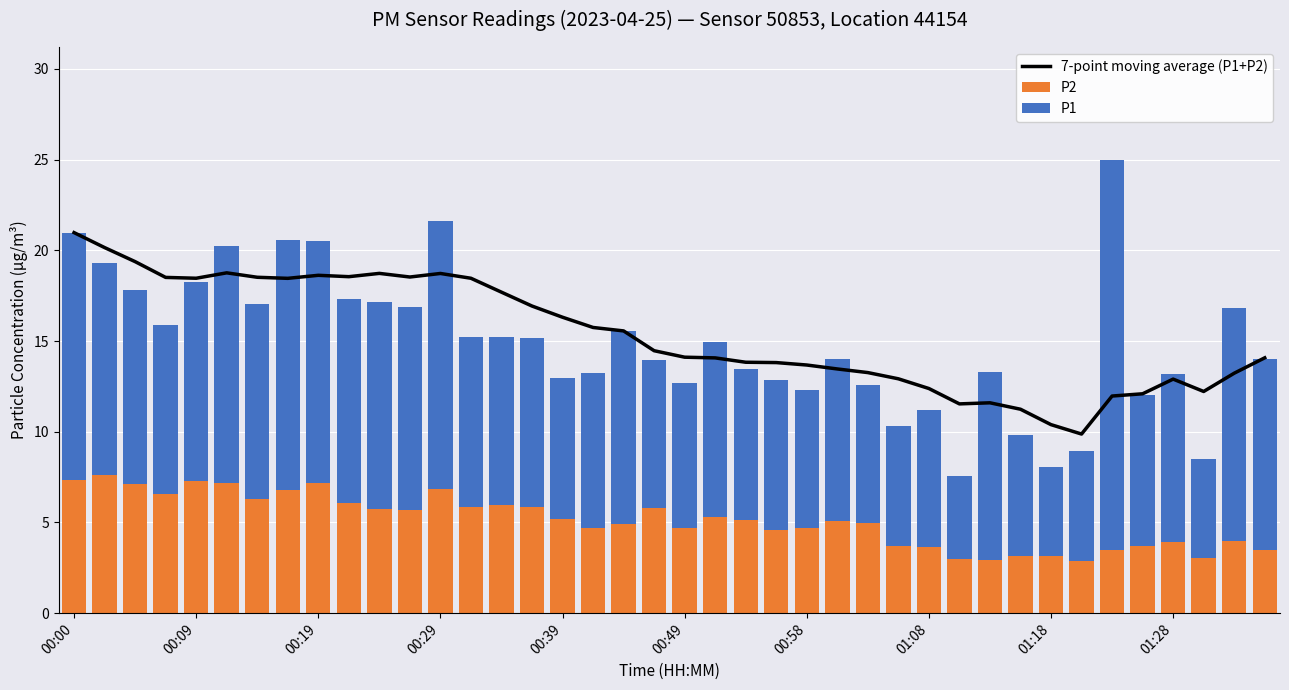

What is the average value of the P2 series?

5.1